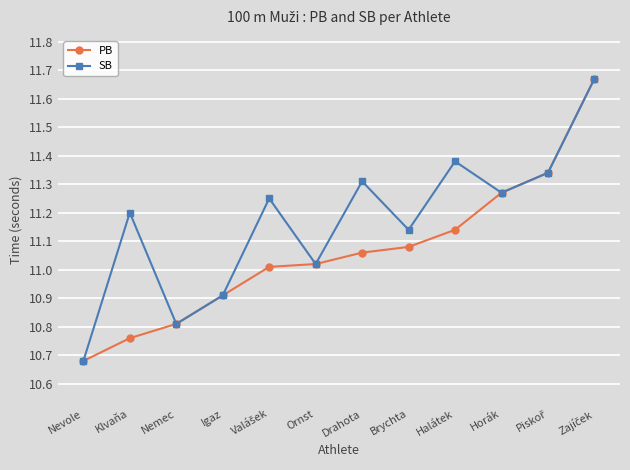

List the series in order of their overall mean, lowest first.

PB, SB